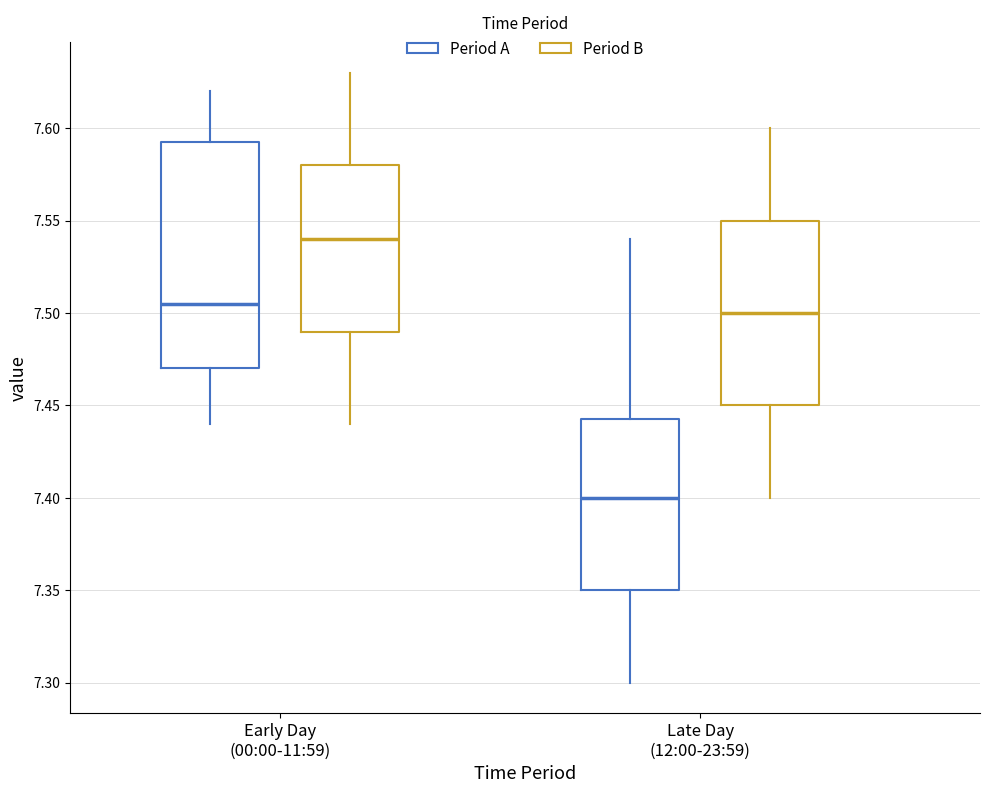

Where does the median line of the box for Early Day (00:00-11:59) (Period B) sit on the y-axis? The values are not printed on the chart, so give them approximately, as read against the axis.

7.540